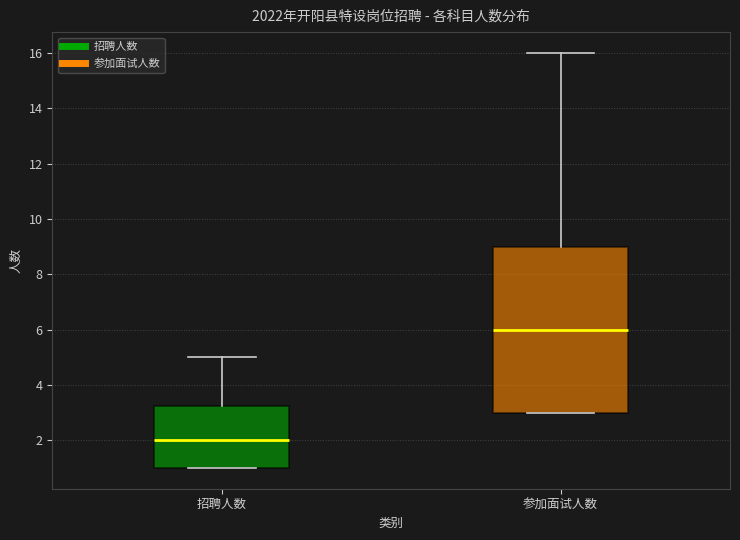

Which box is the tallest, from its lower edge to its upper edge?

参加面试人数